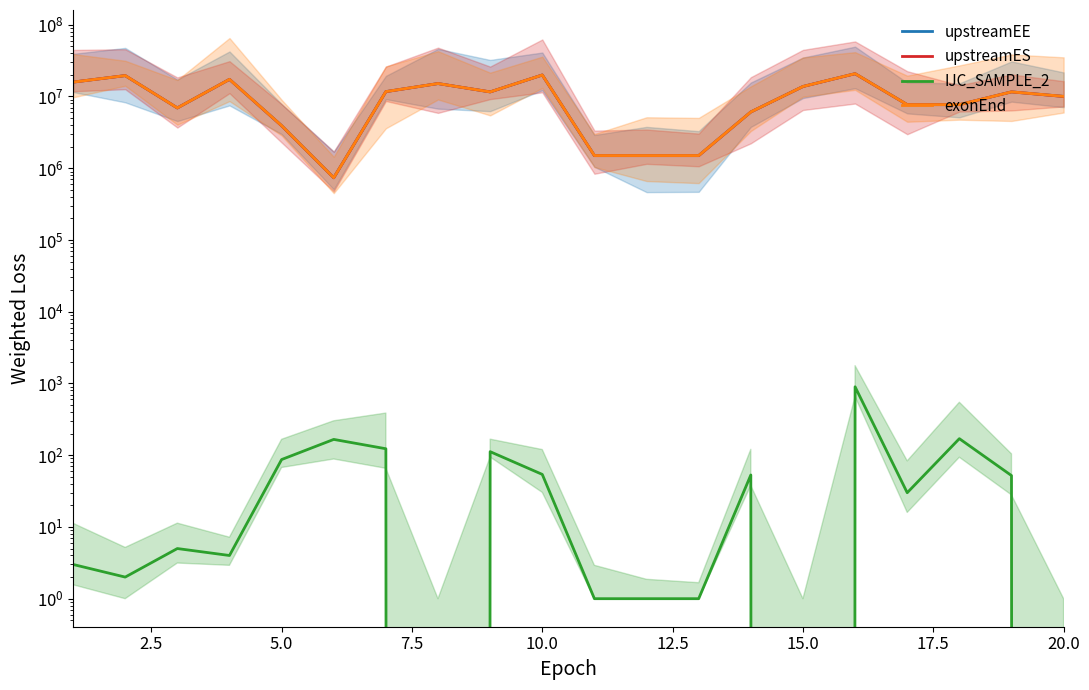

How many data points does each series have?

20